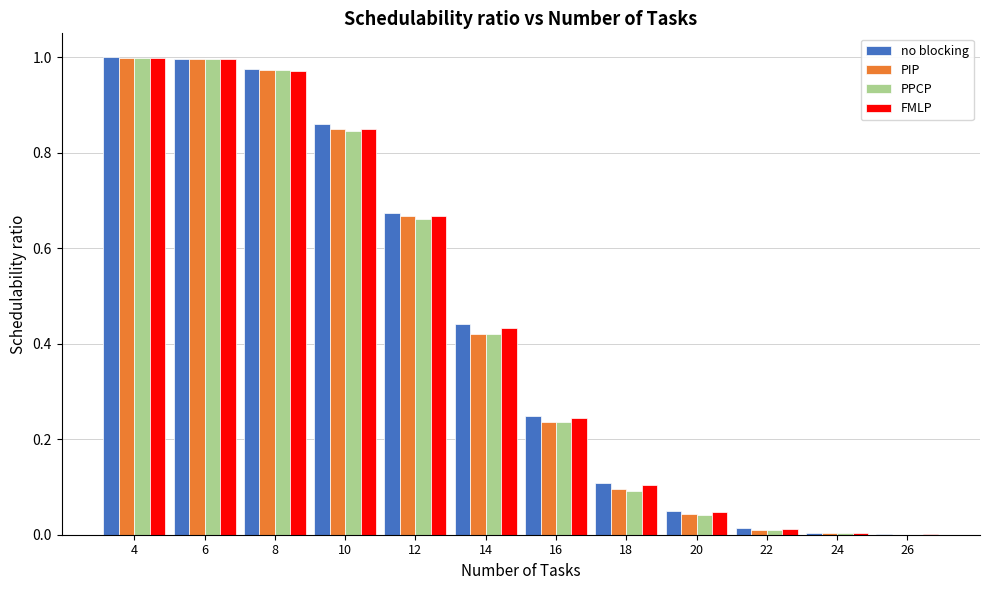

The value of FMLP at 20 is 0.0. True or false?

True